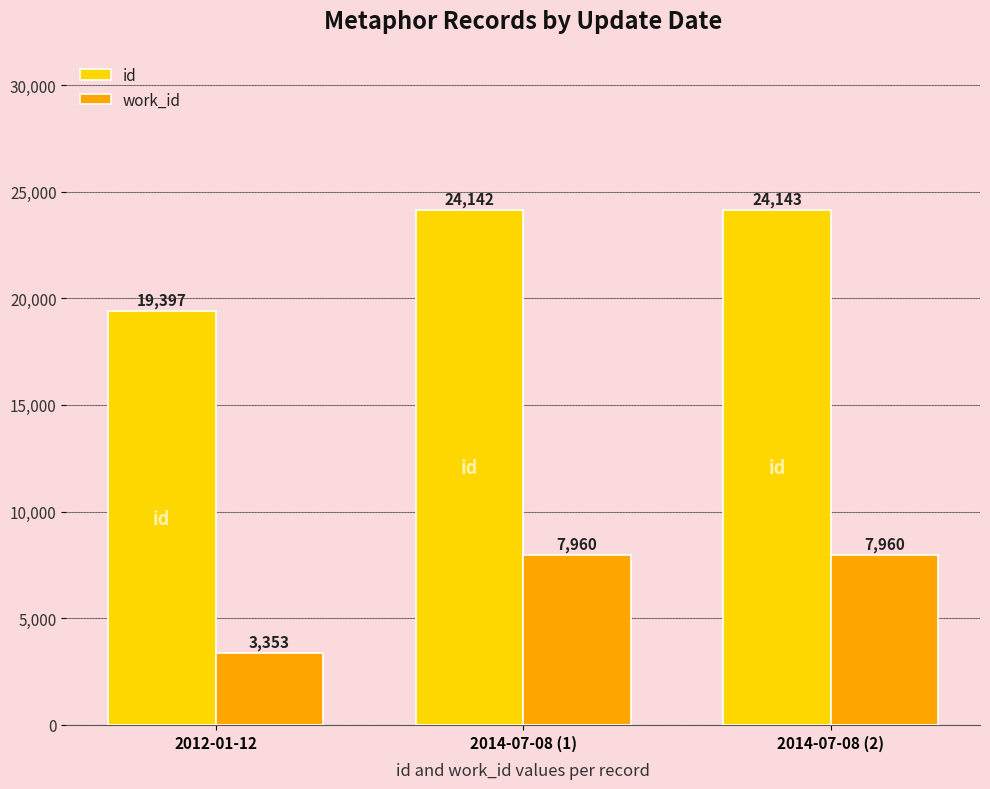

What is the total value across all series at 2014-07-08 (2)?

32103